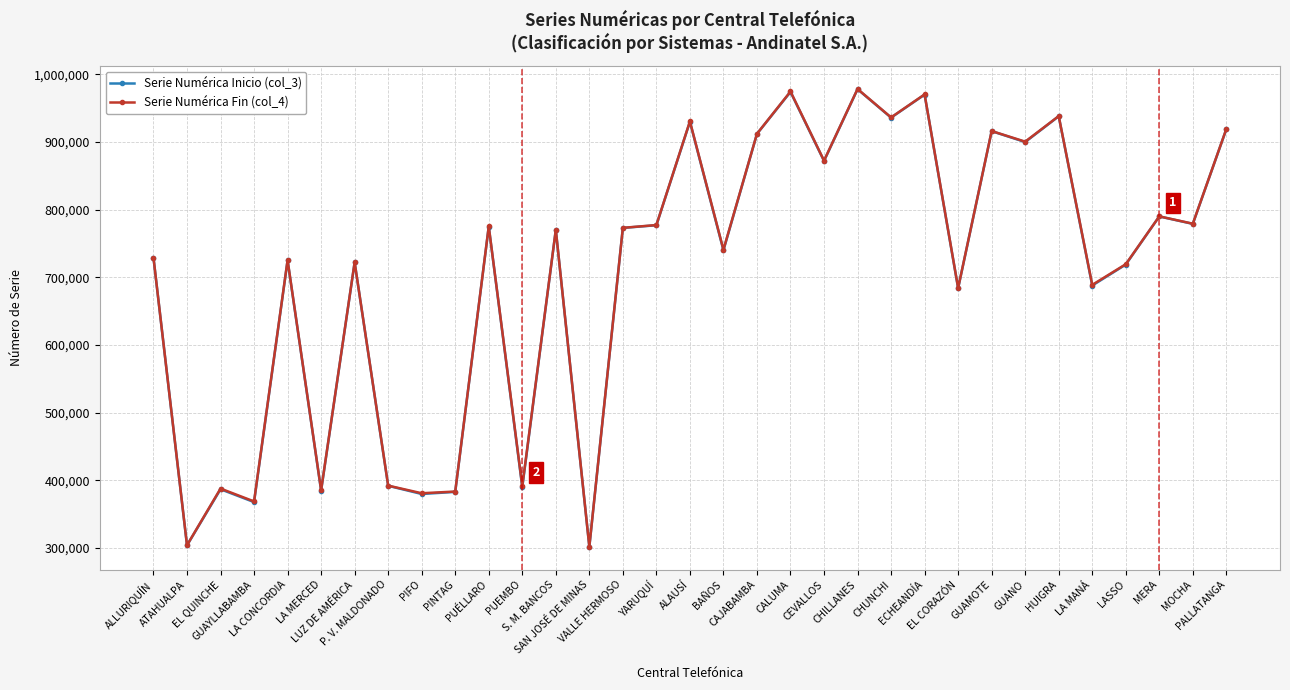

What is the approximate value of Serie Numérica Inicio (col_3) at HUIGRA?

938100